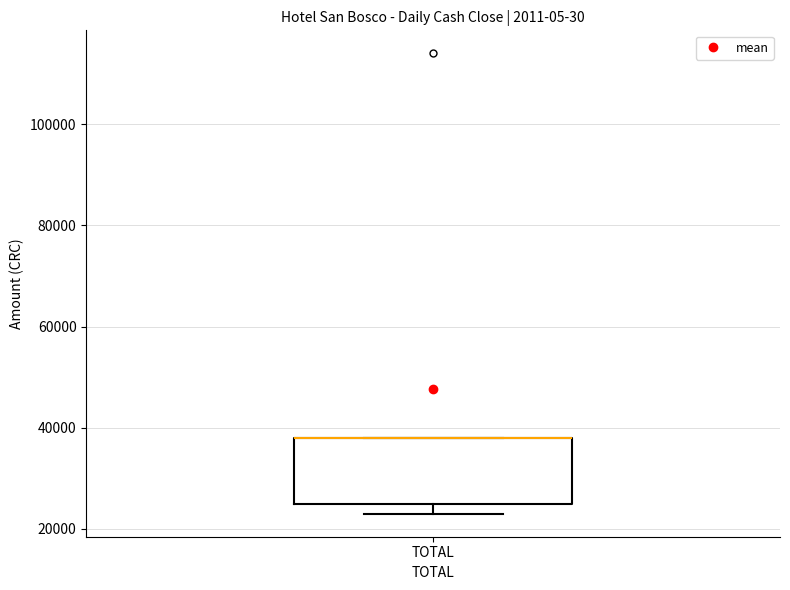

Where is the upper edge of the box for TOTAL on the y-axis? The values are not printed on the chart, so give them approximately, as read against the axis.

38000